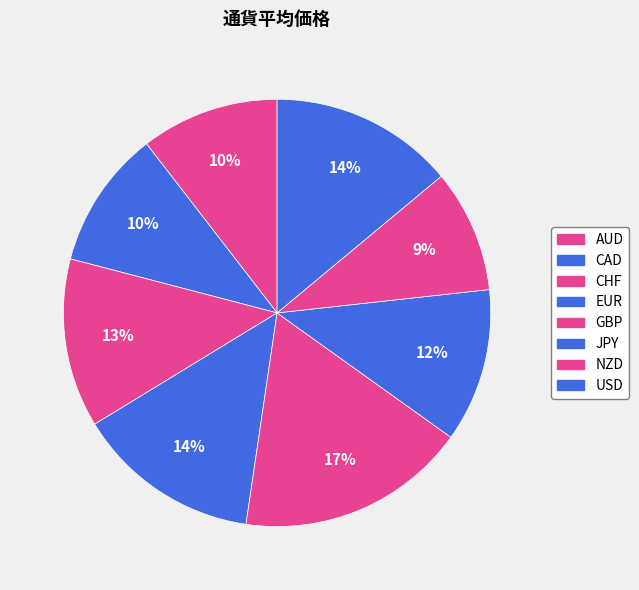

Does JPY represent more than half of the total?

No